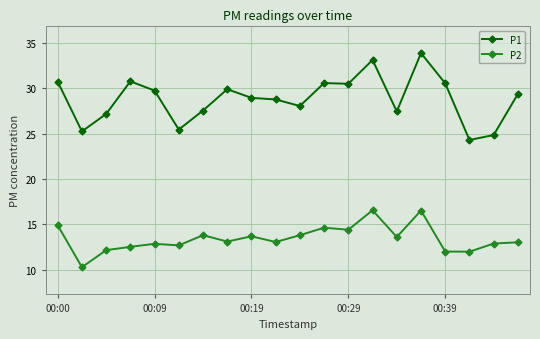

Which series has the largest total across all categories?

P1